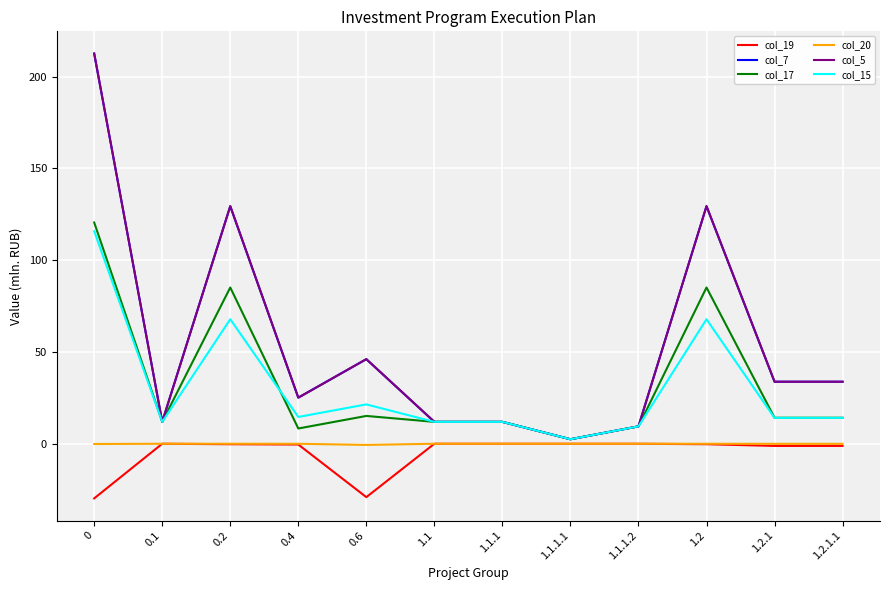

The value of col_17 at 0.4 is 8.3. True or false?

True